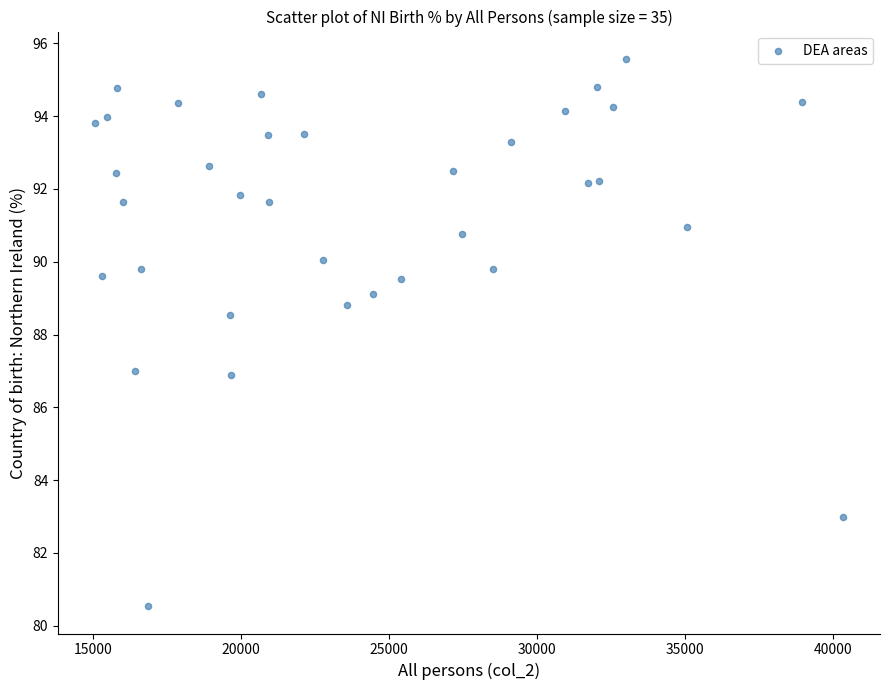

What is the range of X values (max minus min)?

25253.0